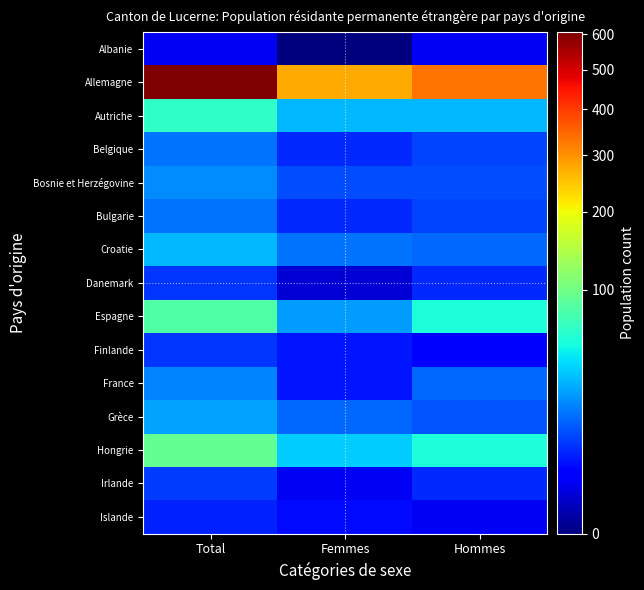

Count the number of data series in this chart.

15